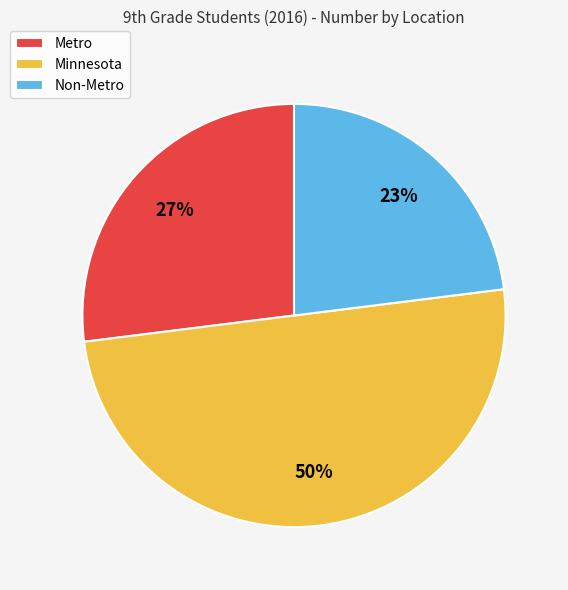

Does Non-Metro account for over 50% of the chart?

No